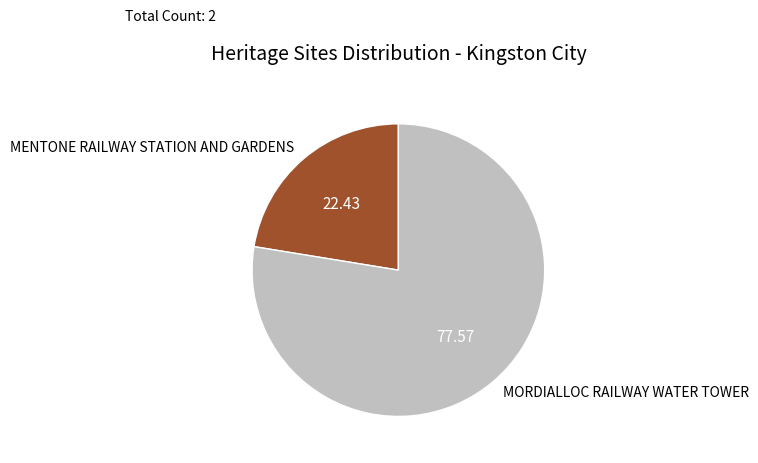

How many slices are in this pie chart?

2